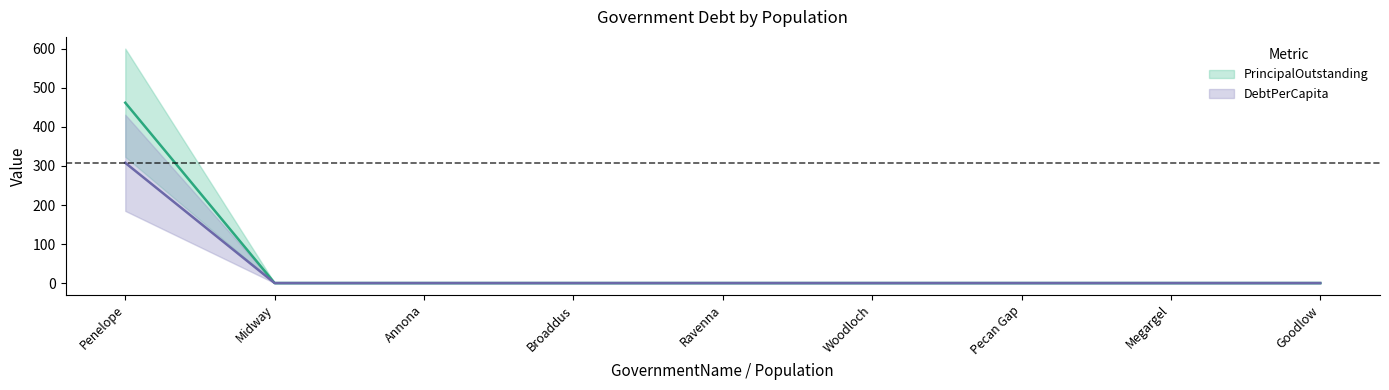

At how many categories does at least one series exceed 364?

1